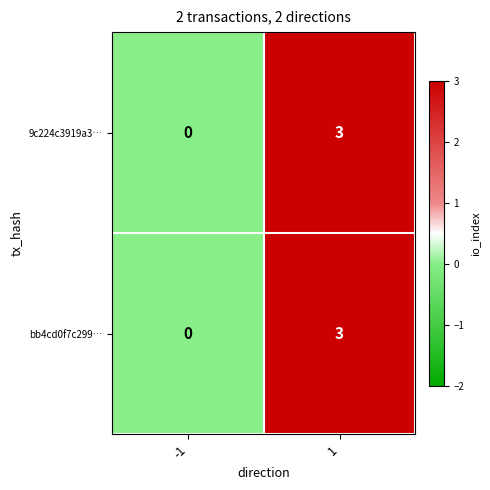

Rank the categories by bb4cd0f7c299… value from highest to lowest.

1, -1